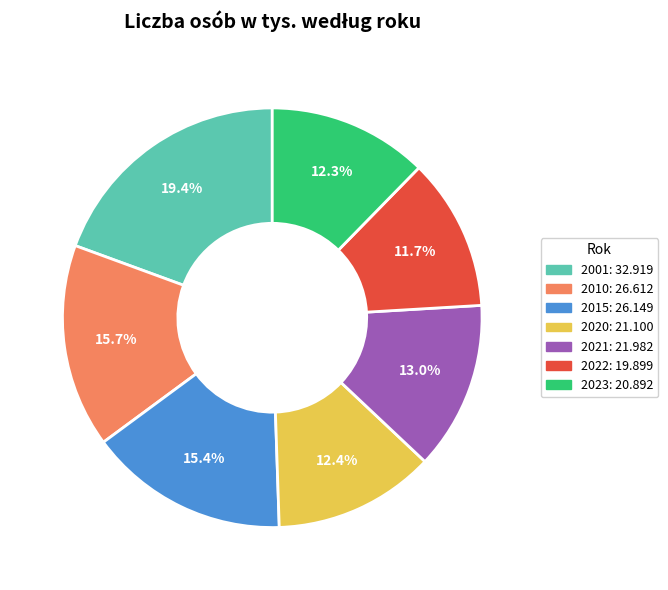

Do 2023 and 2022 together represent more than half of the pie?

No